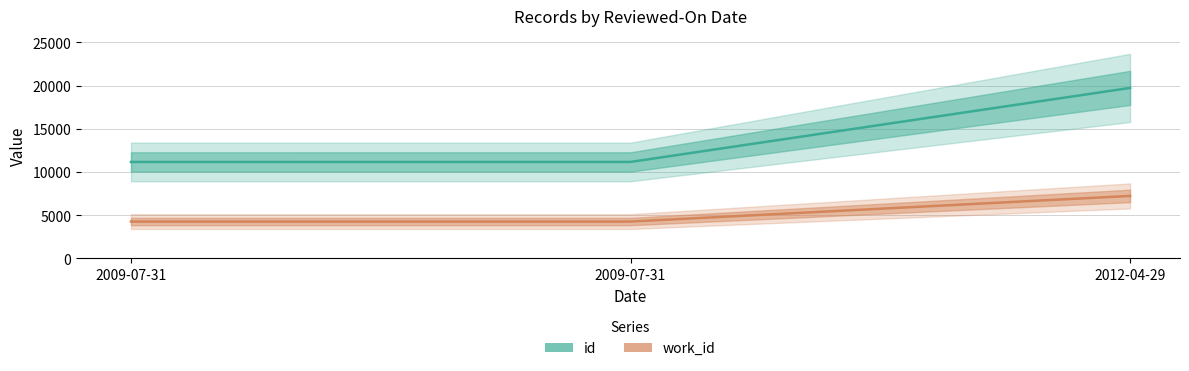

Where is id nearest to the value 15452?

2009-07-31